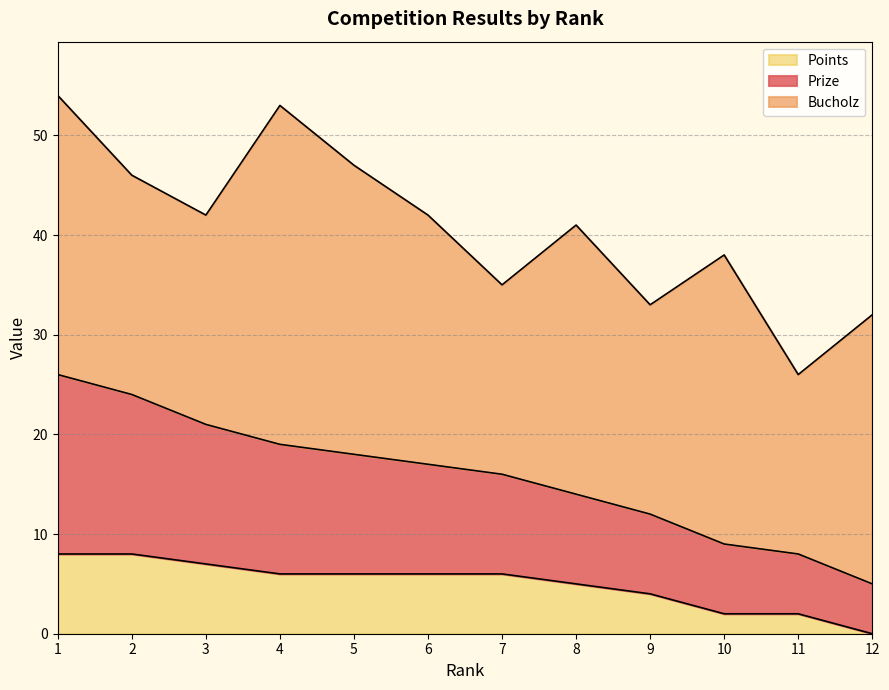

What are all the series names shown in the legend?

Points, Prize, Bucholz